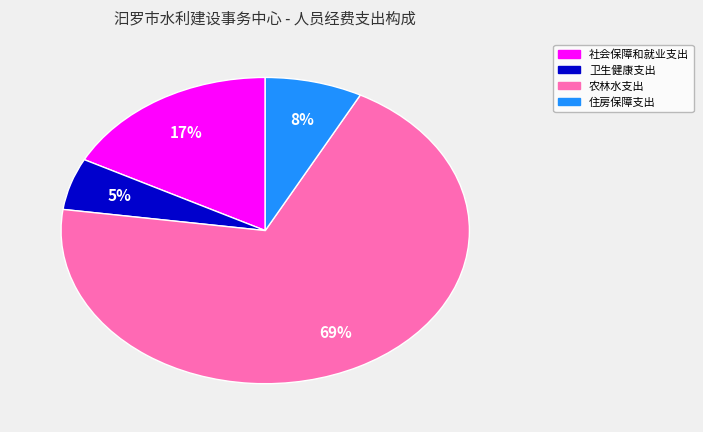

Which slice is the largest?

农林水支出